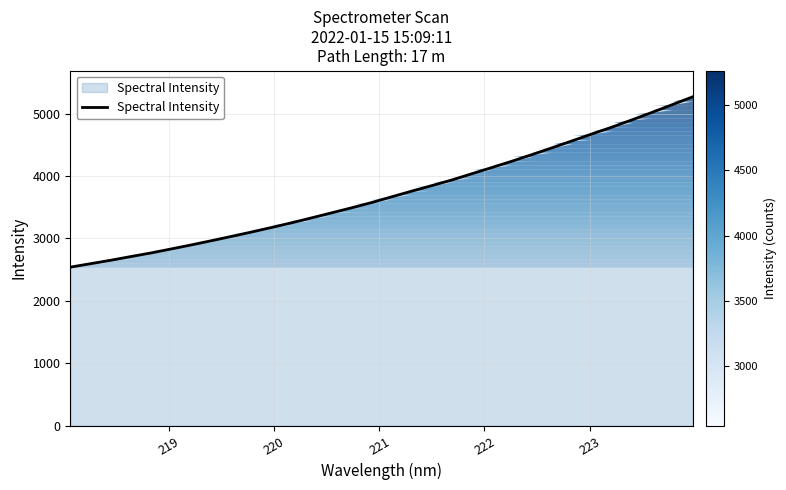

What is the maximum value shown in the chart?

5267.0